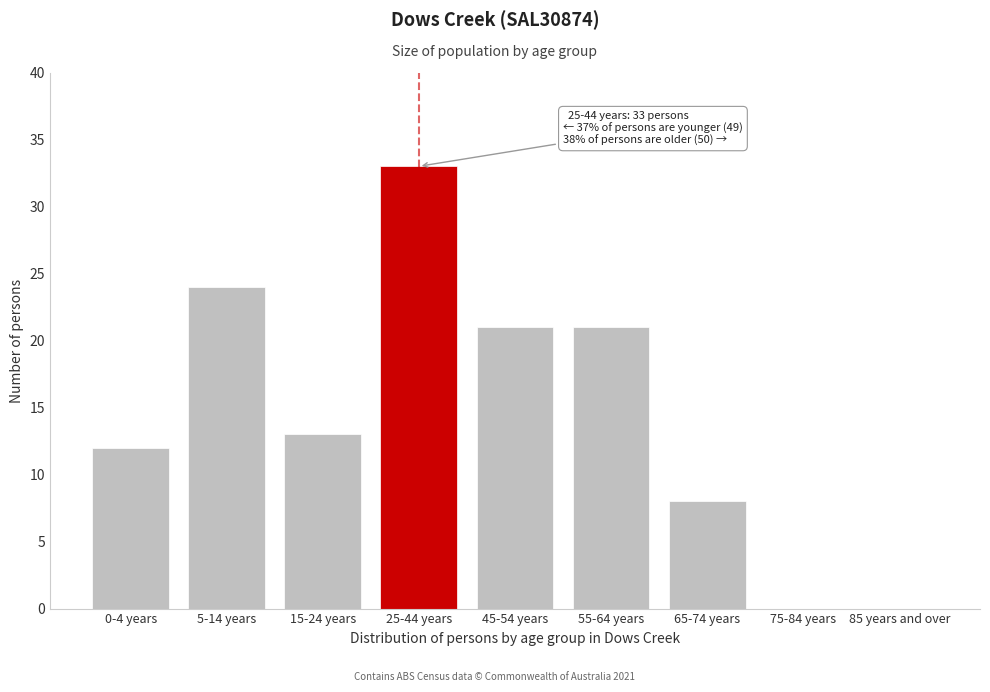

Reading left to right, list all the values displayed in this chart.

0-4 years=12	5-14 years=24	15-24 years=13	25-44 years=33	45-54 years=21	55-64 years=21	65-74 years=8	75-84 years=0	85 years and over=0